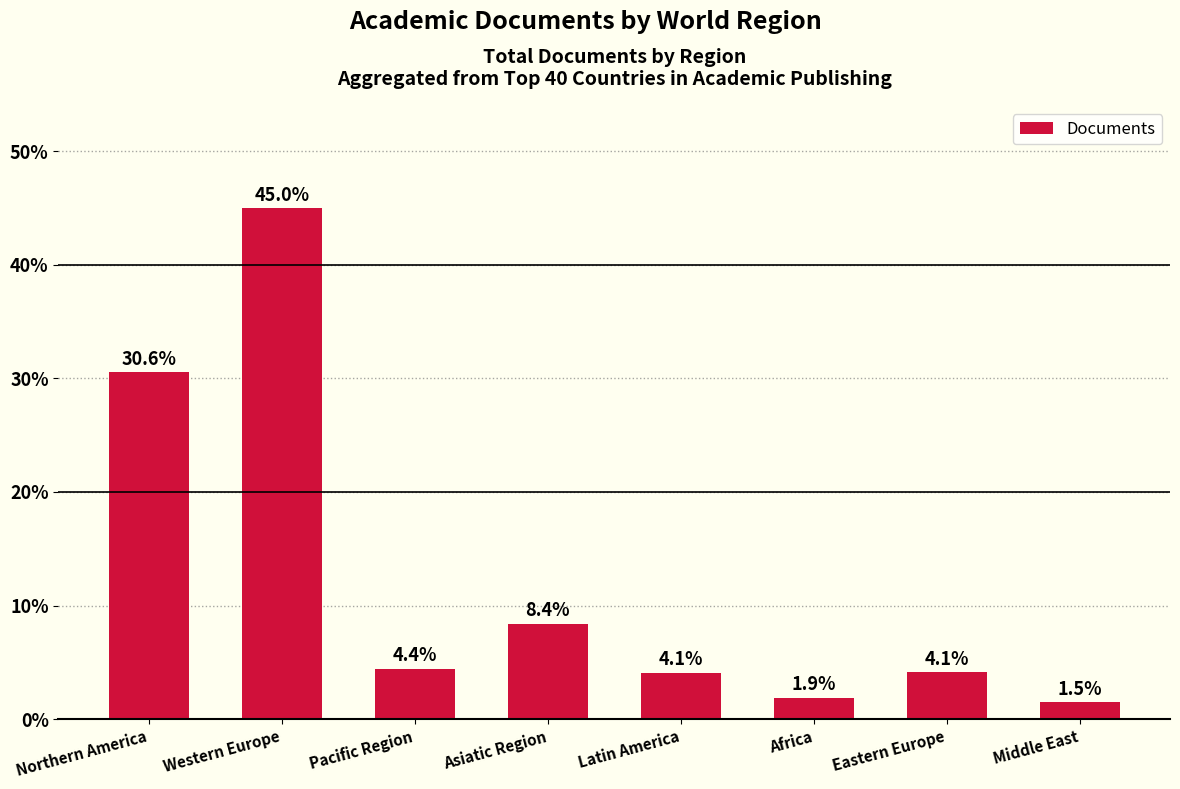

Is it true that the value at Western Europe is 45.0?

True